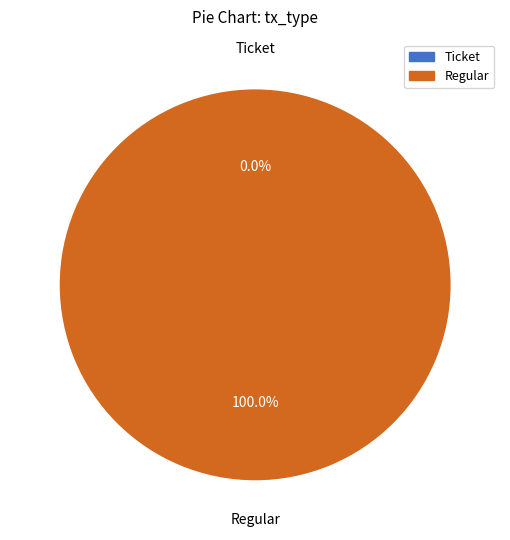

Which category has the biggest portion of the pie?

Regular